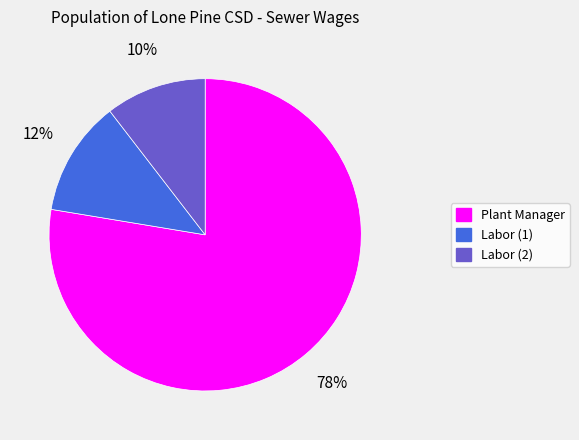

To the nearest percent, what is the average slice percentage?

33%